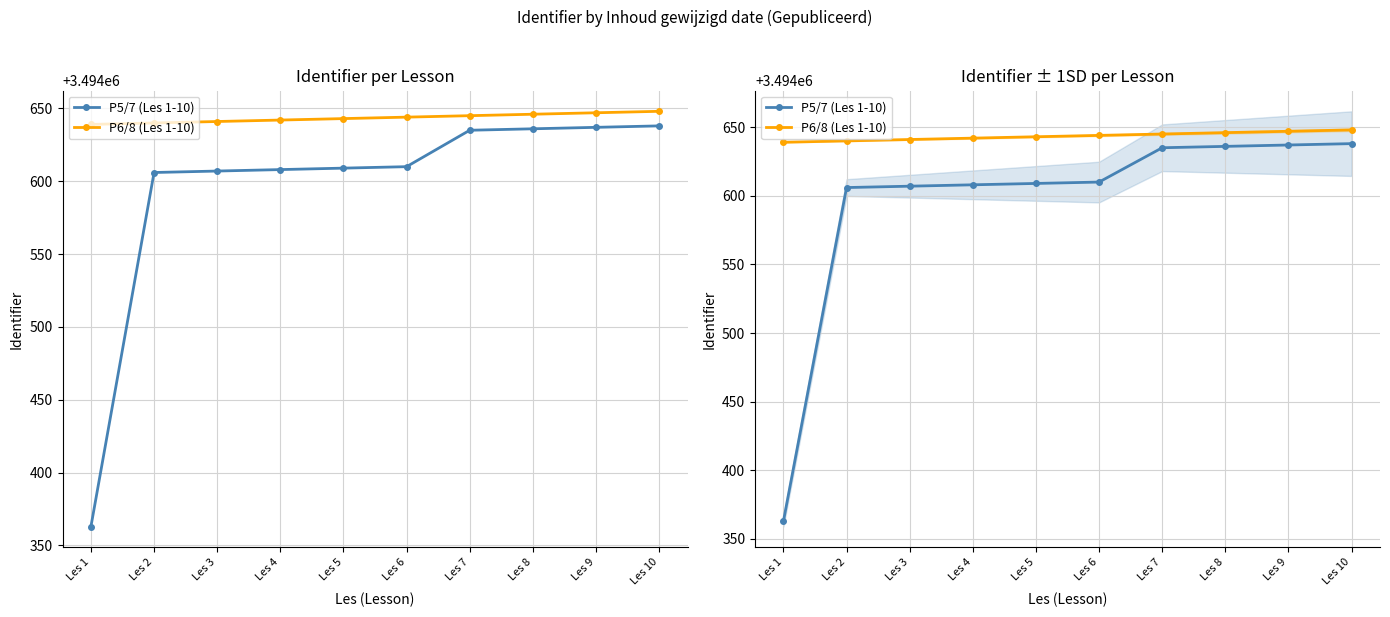

What is the total value across all series at Les 9?

6989284